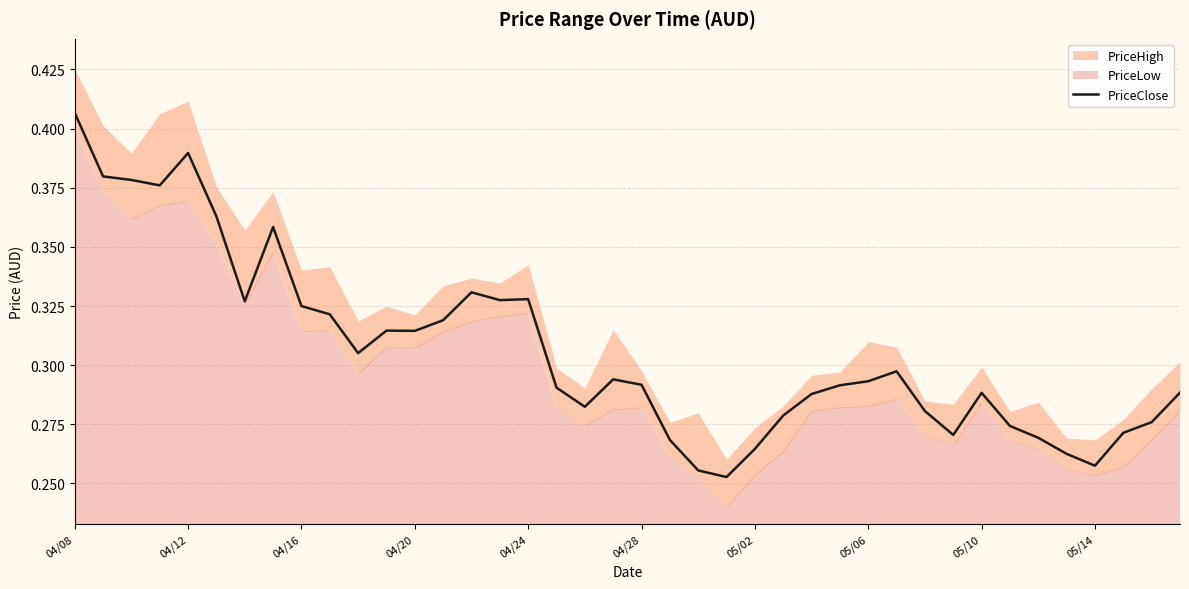

What is the difference between the second highest and minimum values?

0.1